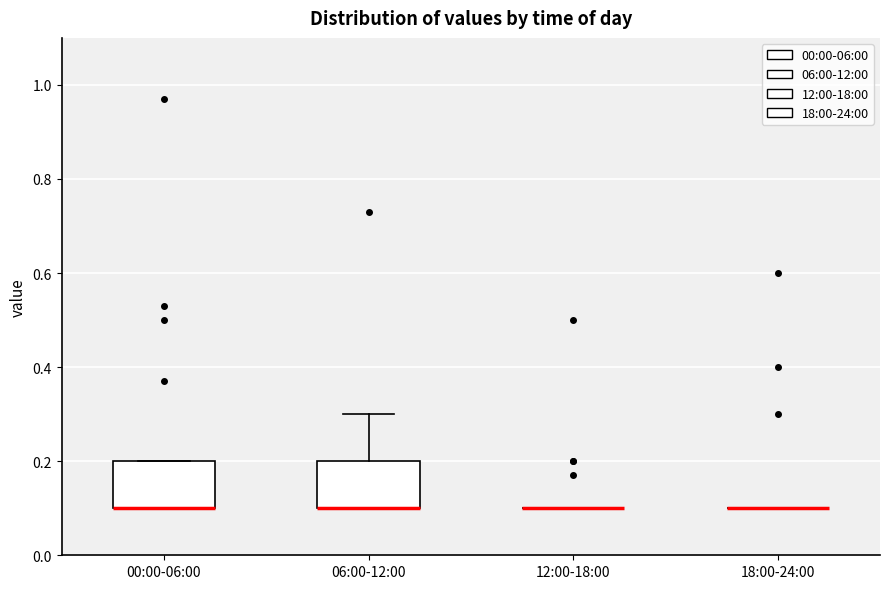

Reading left to right, transcribe this box plot: for each box, give where its median line is, the range the box spans, and where its two whiskers end, as read against the y-axis. The values are not printed on the chart, so give them approximately, as read against the axis.

00:00-06:00: median 0.1 (drawn on the box's lower edge), box 0.1 to 0.2, whiskers 0.1 to 0.2
06:00-12:00: median 0.1 (drawn on the box's lower edge), box 0.1 to 0.2, whiskers 0.1 to 0.3
12:00-18:00: box collapsed to a line at 0.1, whiskers 0.1 to 0.1
18:00-24:00: box collapsed to a line at 0.1, whiskers 0.1 to 0.1